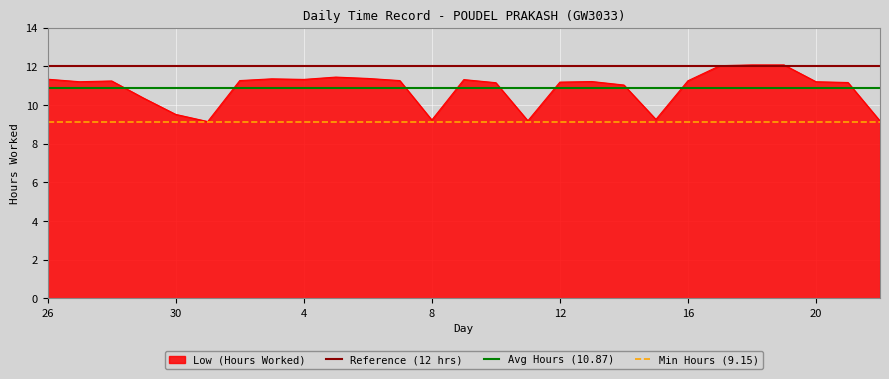

Which series has the largest total across all categories?

Reference (12 hrs)